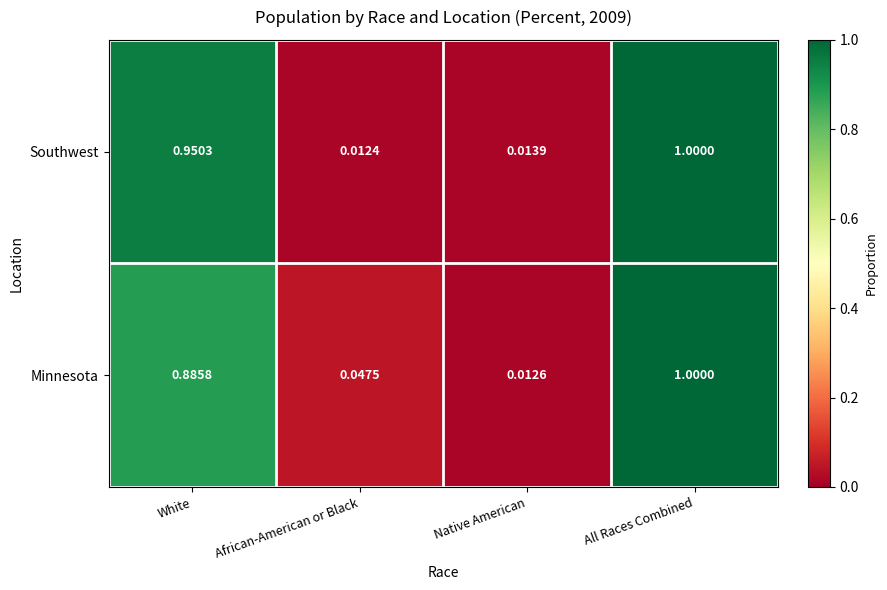

Which series has the largest total across all categories?

Southwest